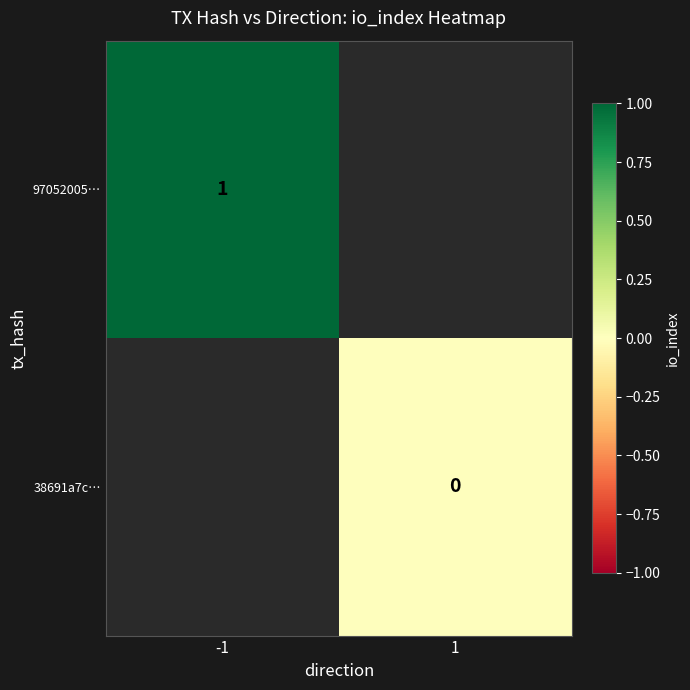

How many categories are shown in the chart?

2